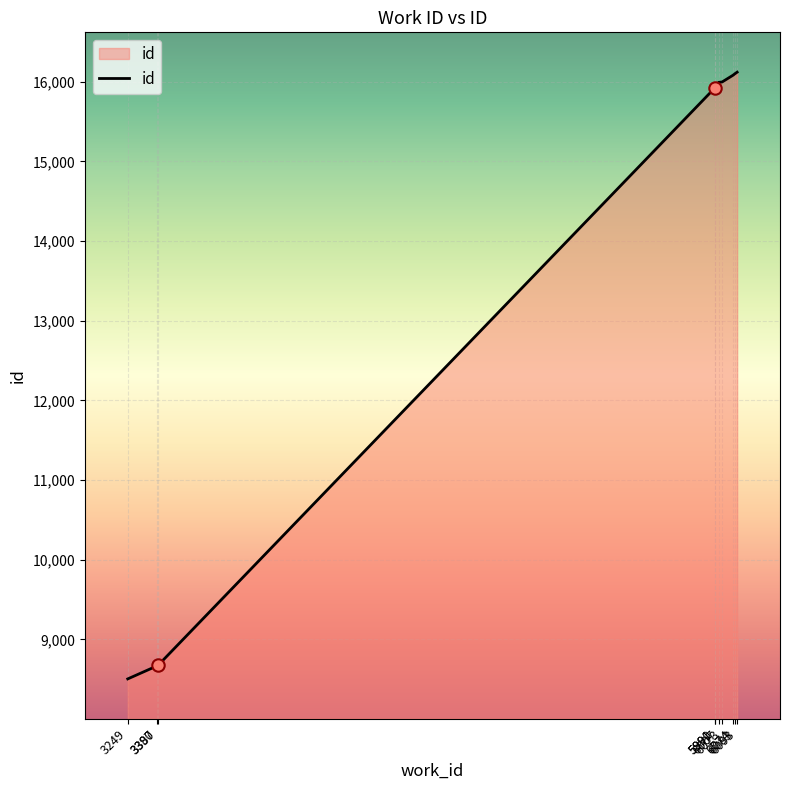

What is the maximum value shown in the chart?

16120